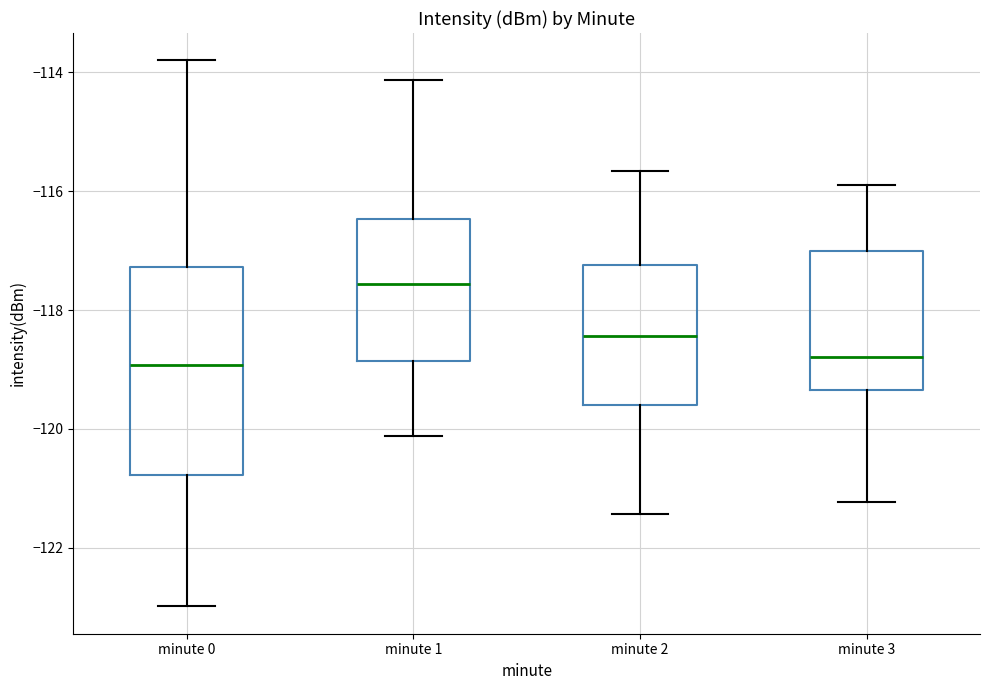

Reading left to right, read every box against the y-axis: the position of its median line, the range the box covers, and the ends of its whiskers. The values are not printed on the chart, so give them approximately, as read against the axis.

minute 0: median -119.0, box -120.8 to -117.2, whiskers -123.0 to -113.8
minute 1: median -117.6, box -118.8 to -116.4, whiskers -120.2 to -114.2
minute 2: median -118.4, box -119.6 to -117.2, whiskers -121.4 to -115.6
minute 3: median -118.8, box -119.4 to -117.0, whiskers -121.2 to -116.0